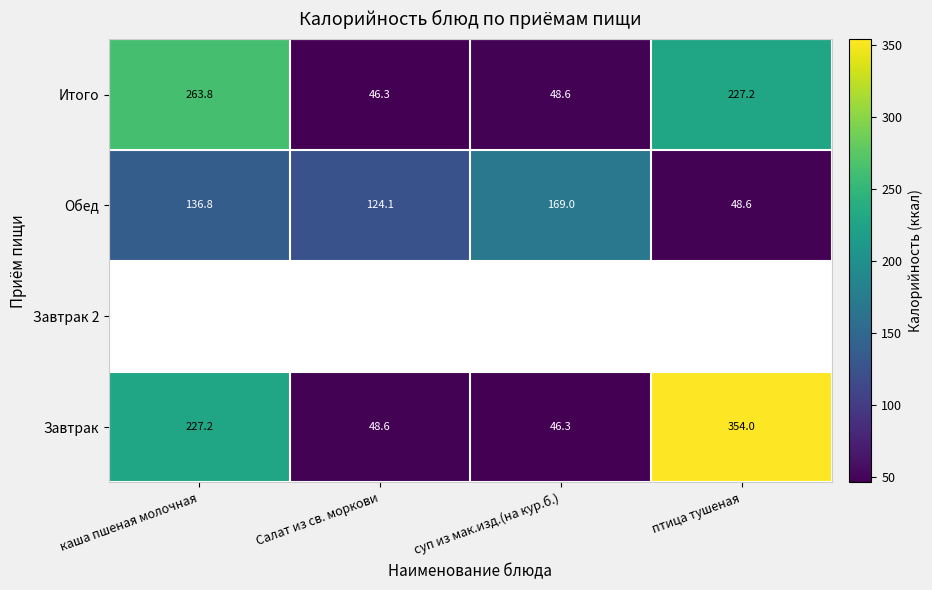

Which category has the lowest value across all series?

суп из мак.изд.(на кур.б.)